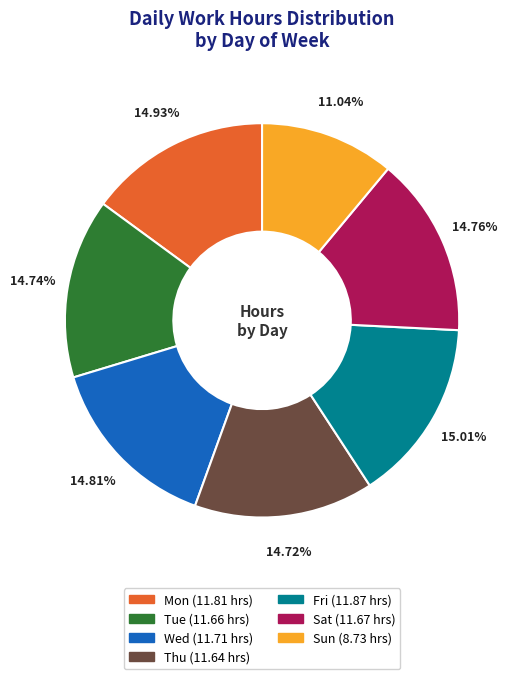

Does Sat represent more than half of the total?

No